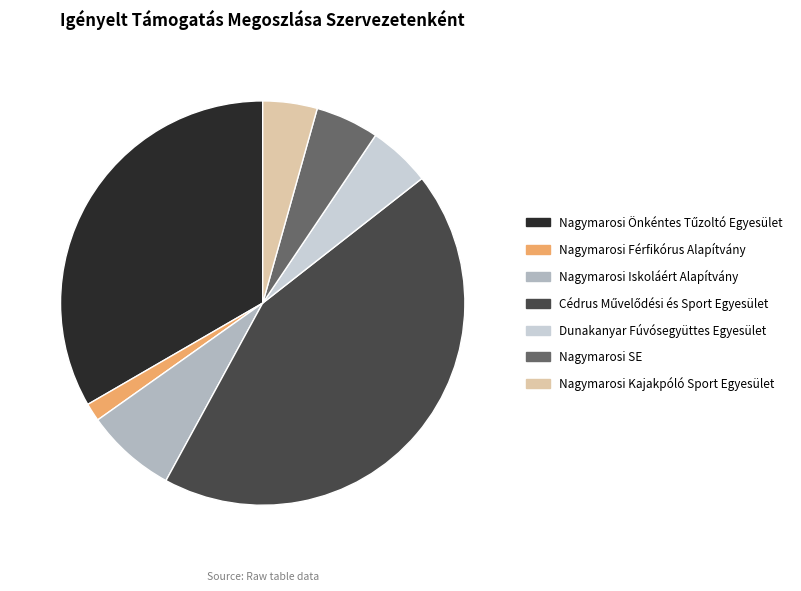

How many segments does this pie chart have?

7